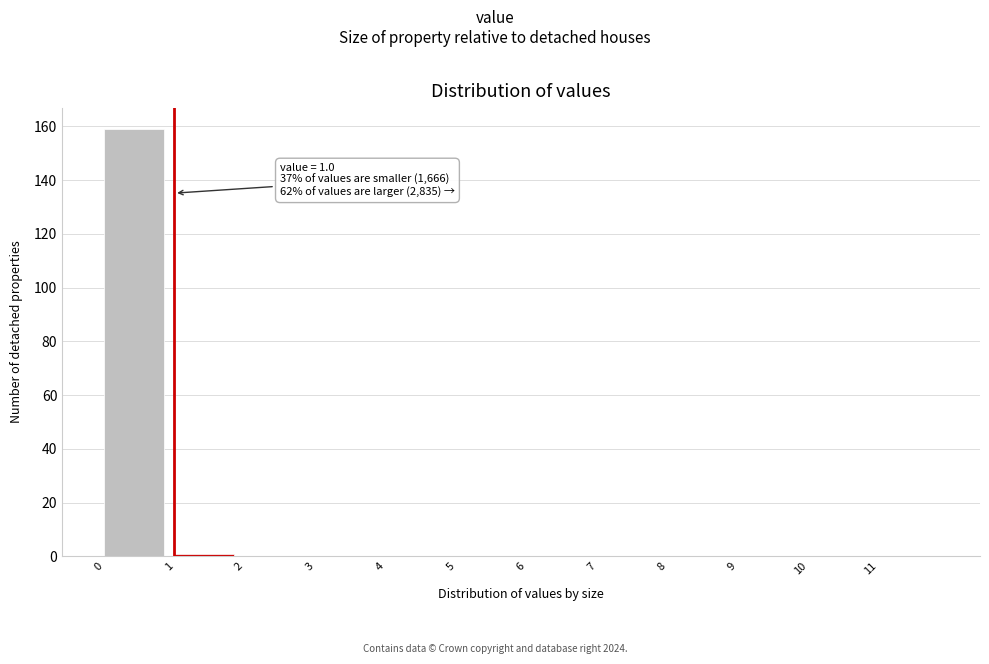

Which range on the x-axis has the tallest bar?

0 to 1